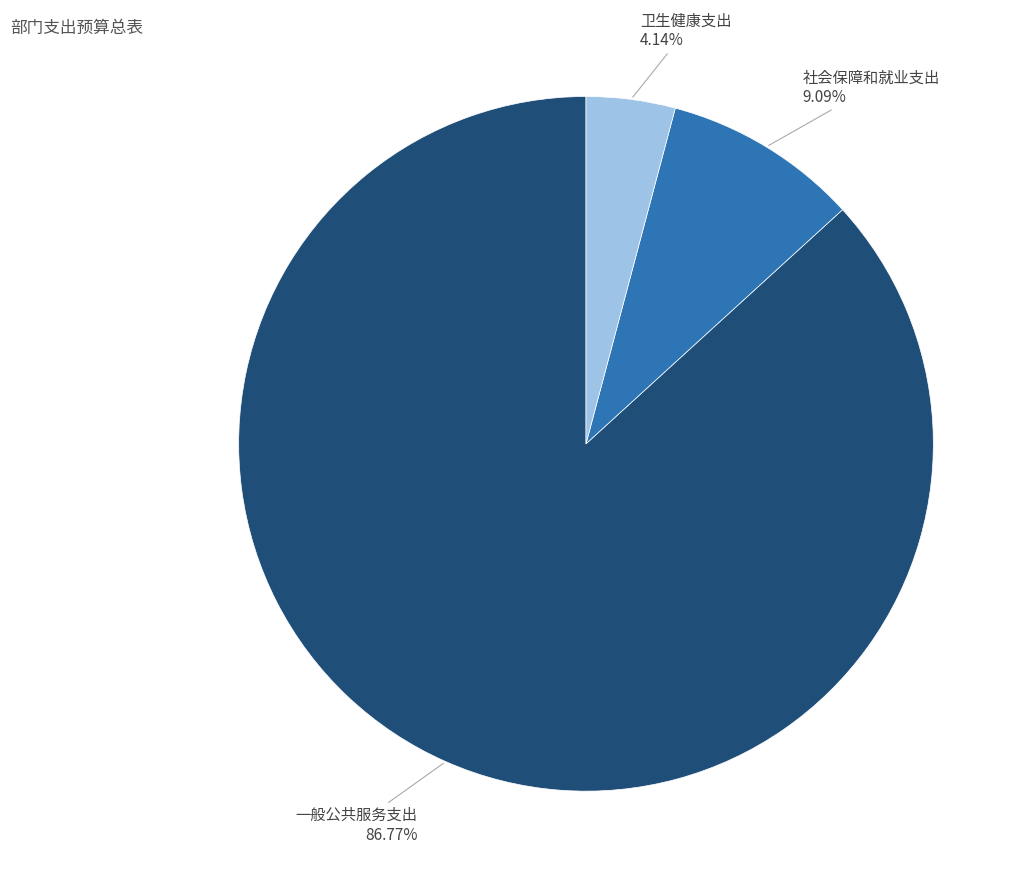

Is the sum of 社会保障和就业支出 and 卫生健康支出 greater than half?

No